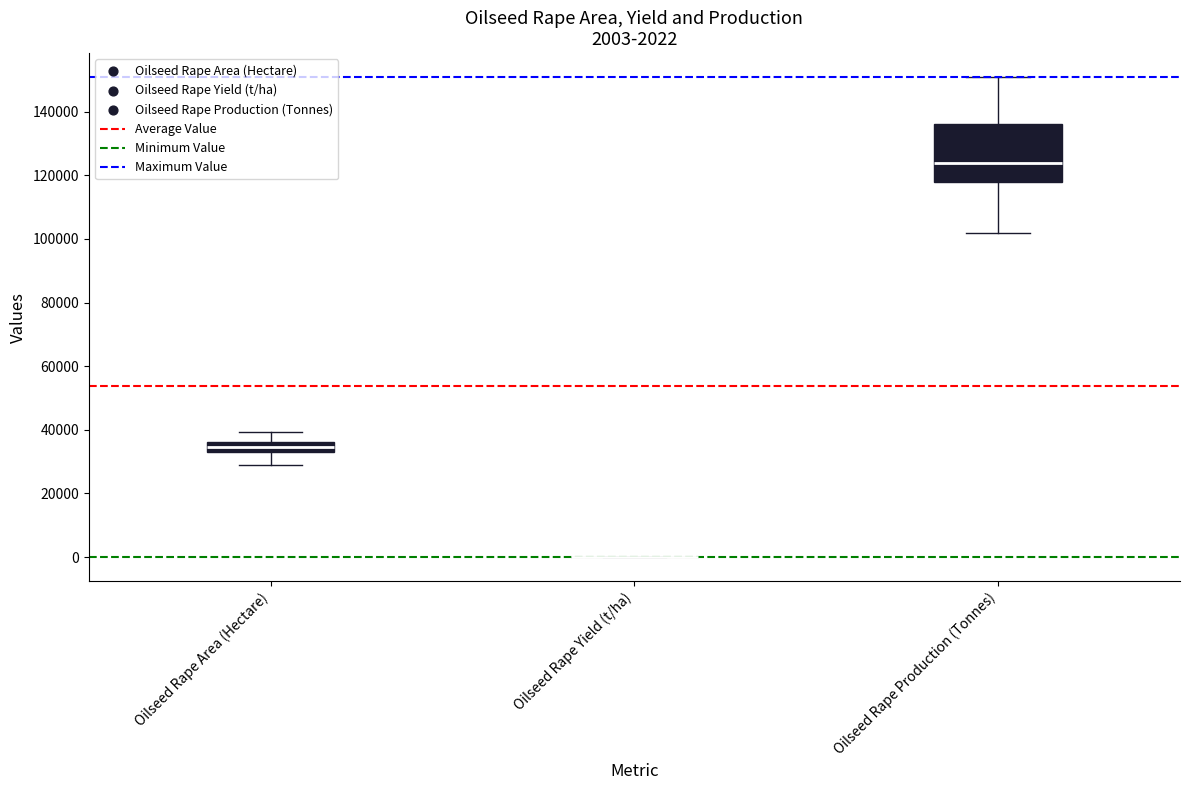

Comparing the boxes themselves (not the whiskers), which one is the tallest?

Oilseed Rape Production (Tonnes)